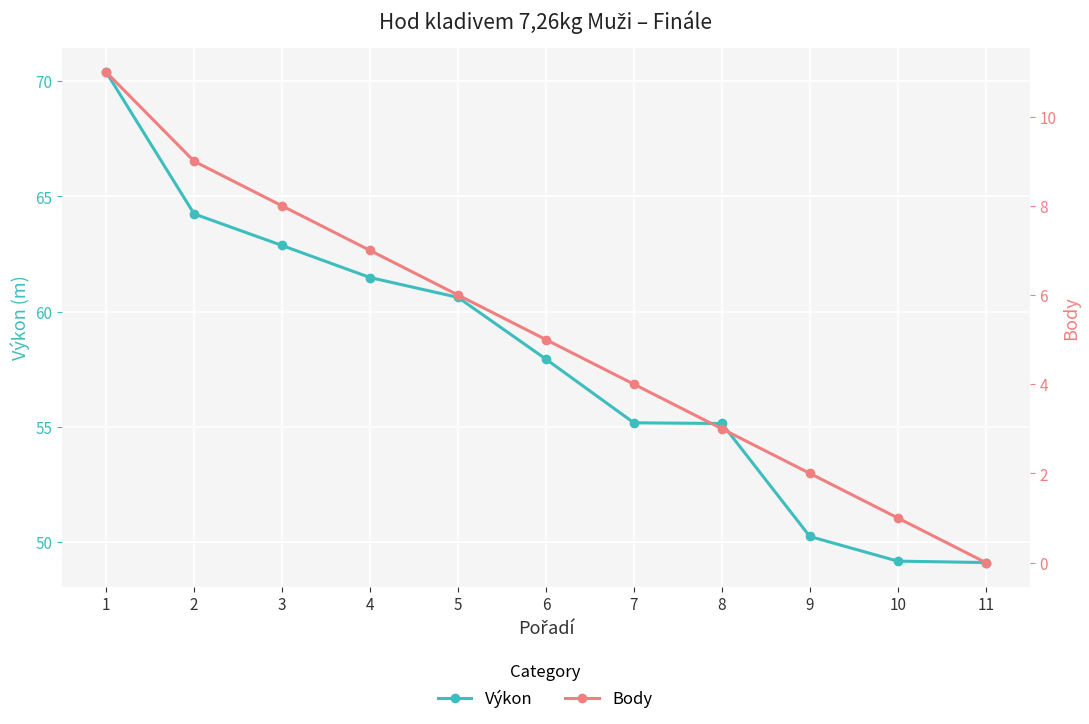

The Body series shows 6.2 at 2. True or false?

False